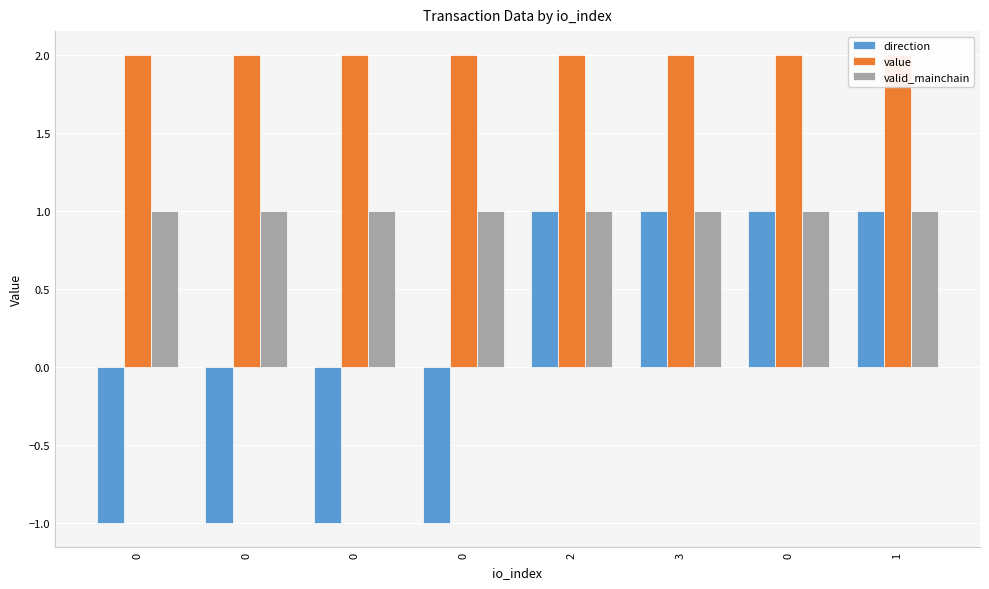

The value of direction at 0 is -1.0. True or false?

True